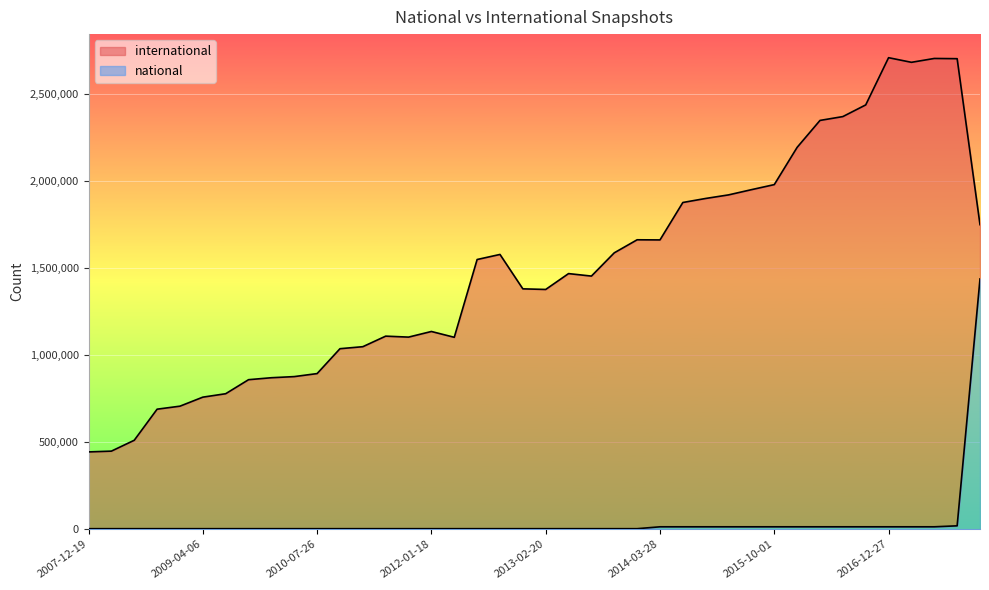

True or false: national and international cross at least once.

False